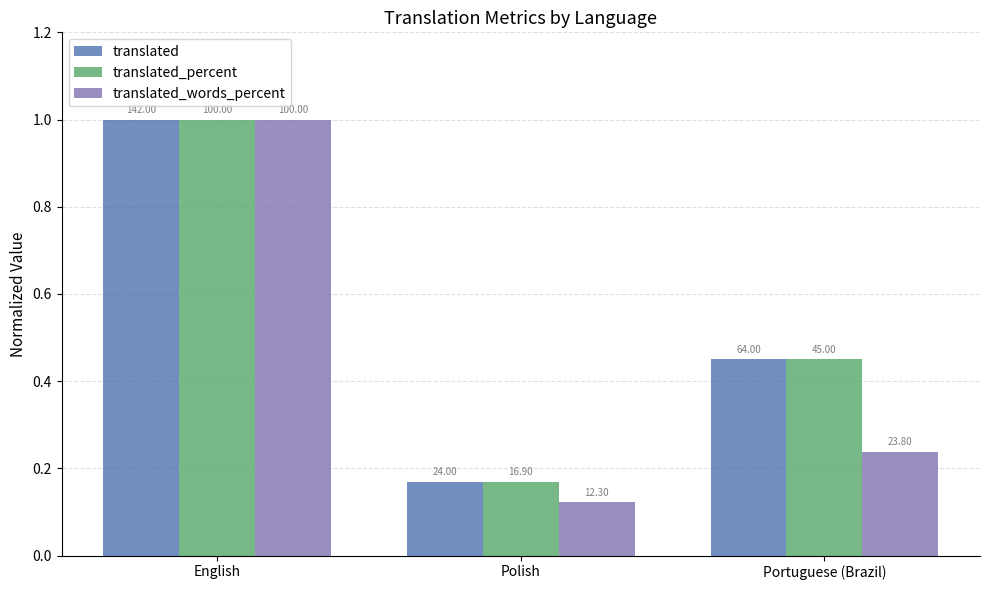

What is the sum of the translated values at Portuguese (Brazil) and English?

1.5